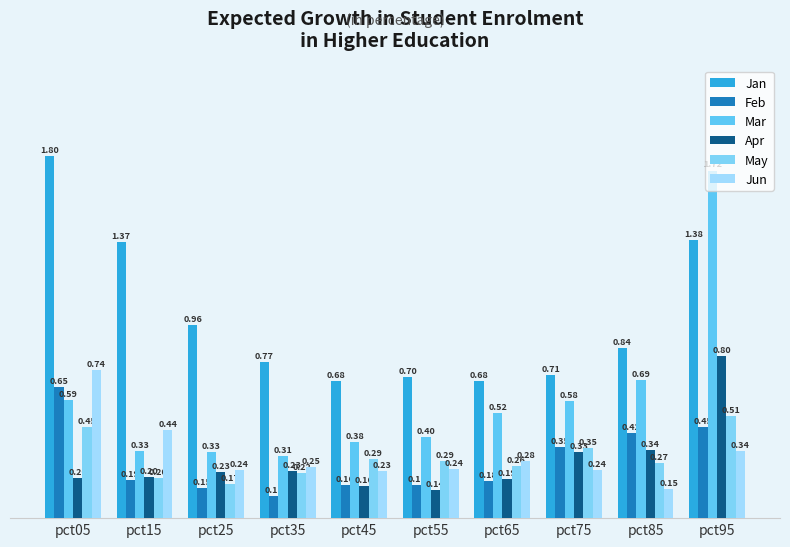

What is the value of the Feb bar at the 7th from the left?

0.2